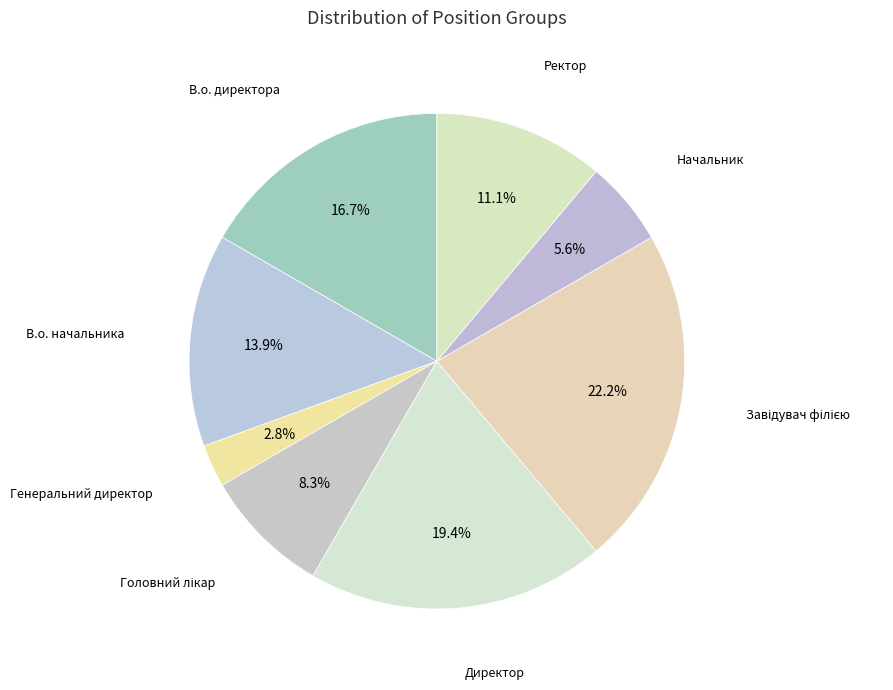

Count the number of slices in the pie.

8